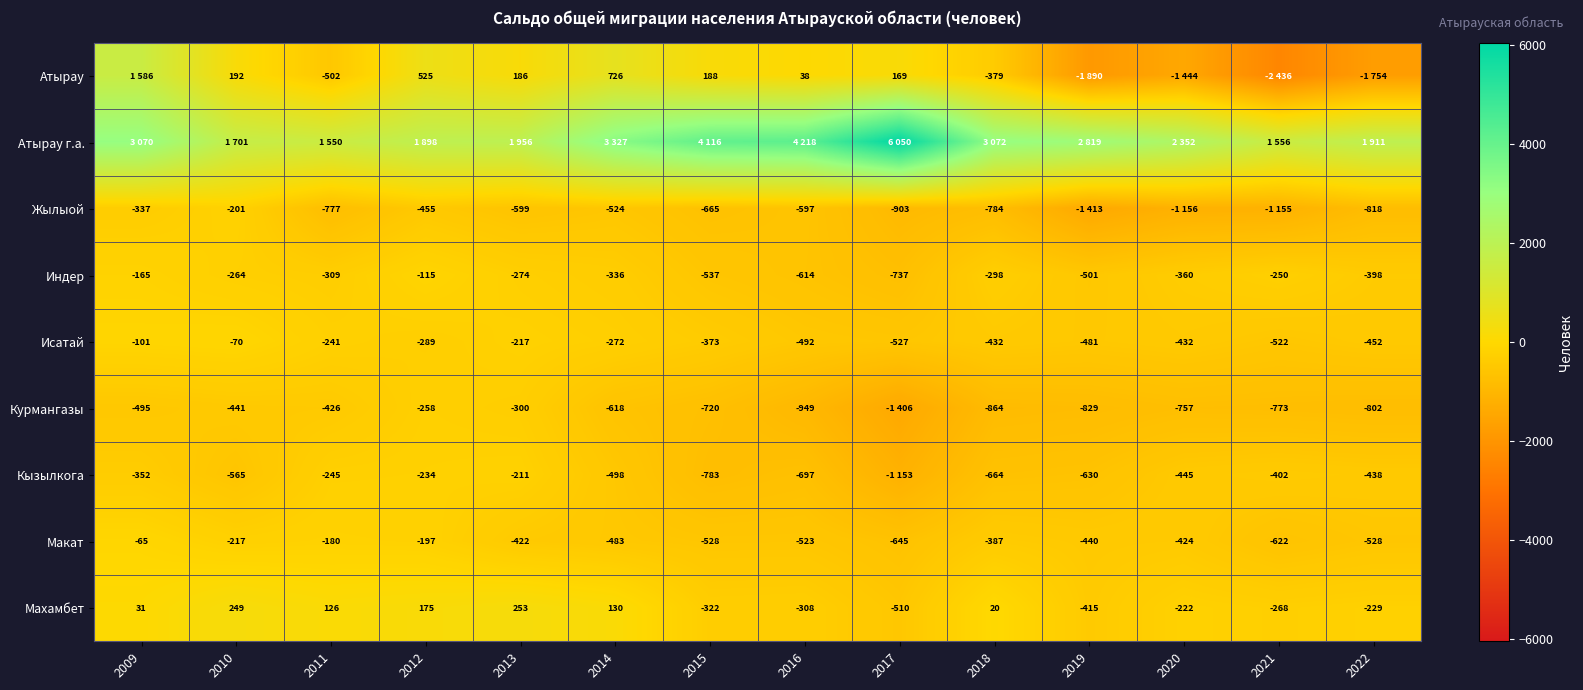

What is the sum of all Исатай values?

-4901